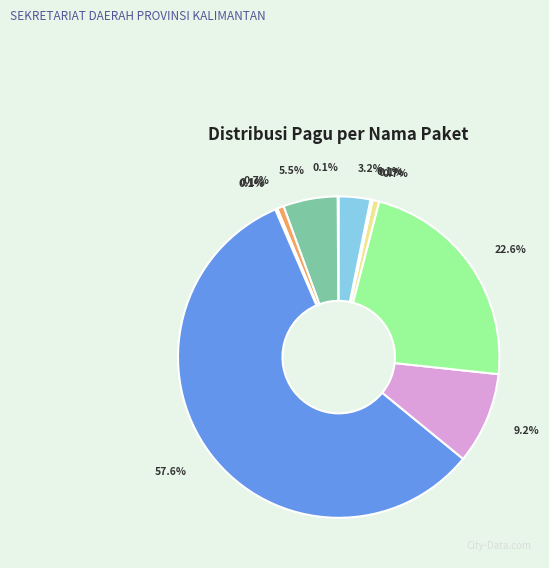

Which slice is the largest?

Honorarium Tim Pelaksana